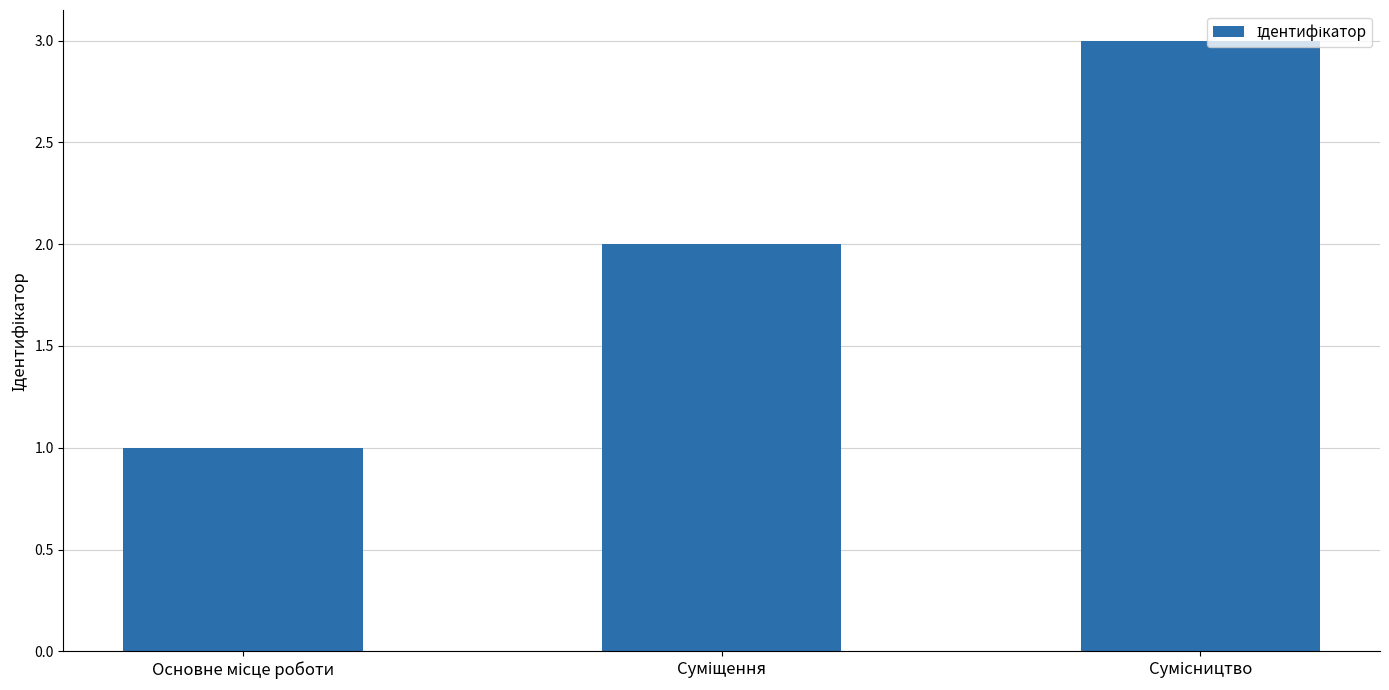

What is the maximum value shown in the chart?

3